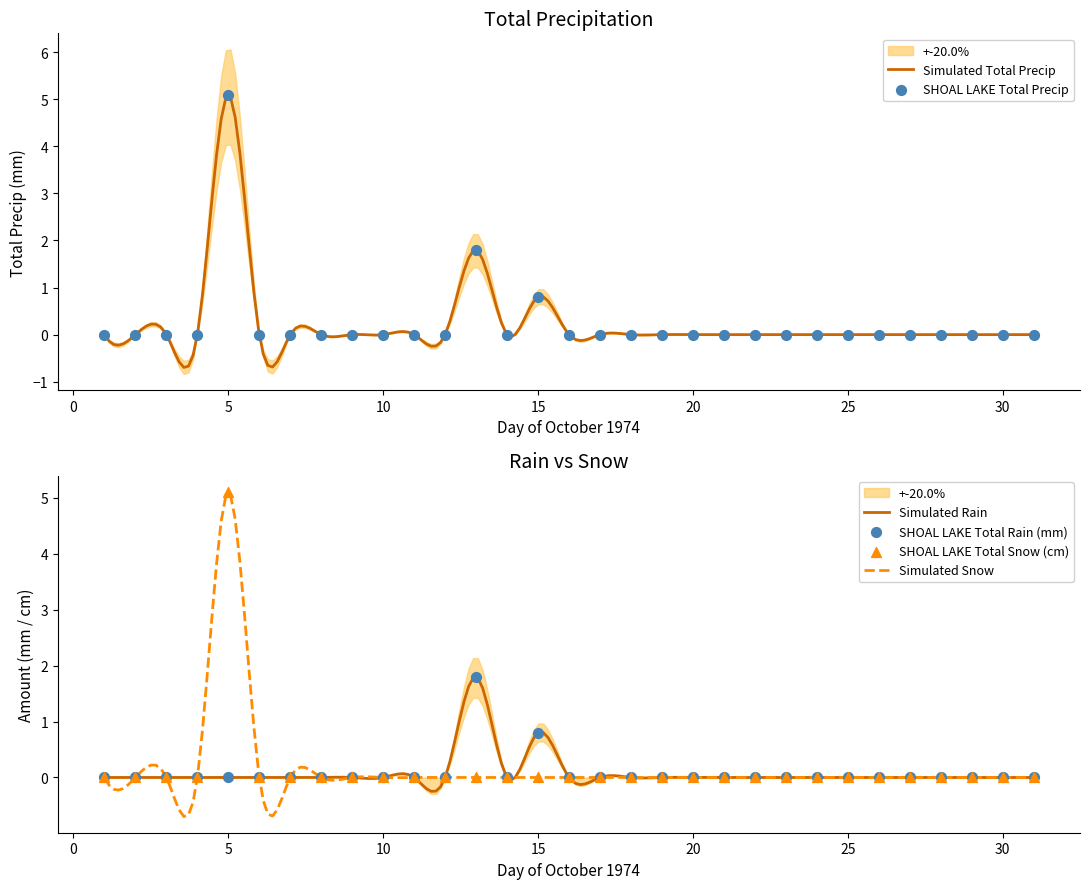

What is the lowest value of the Simulated Total Precip series?

-0.7